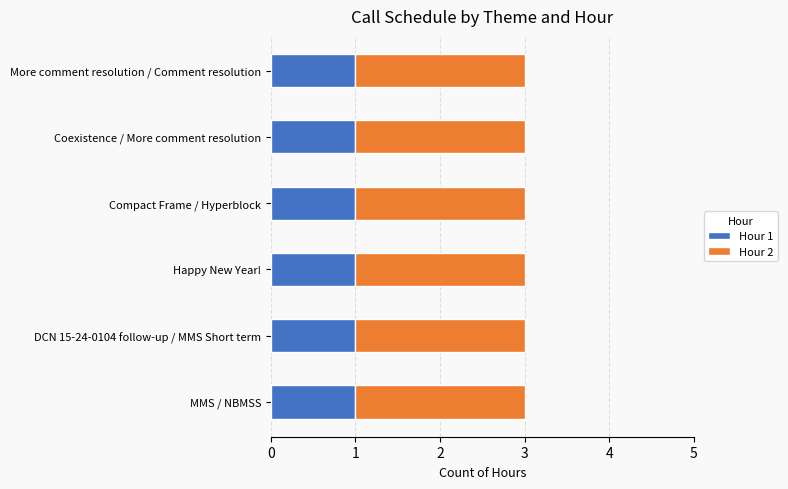

The value of Hour 1 at Happy New Year! is 1. True or false?

True